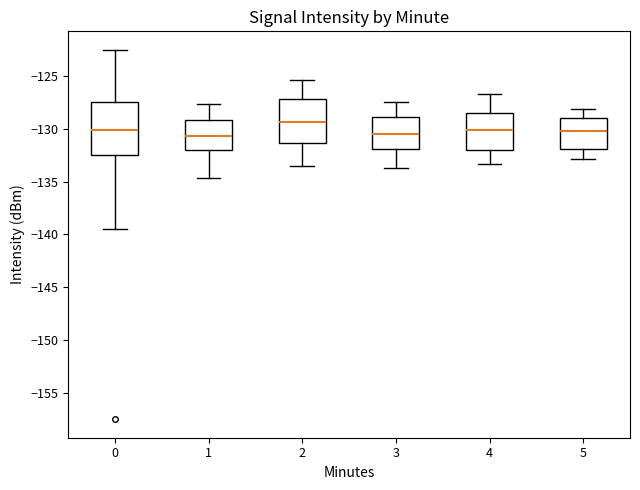

Where is the upper edge of the box at x = 5 on the y-axis? The values are not printed on the chart, so give them approximately, as read against the axis.

-129.0